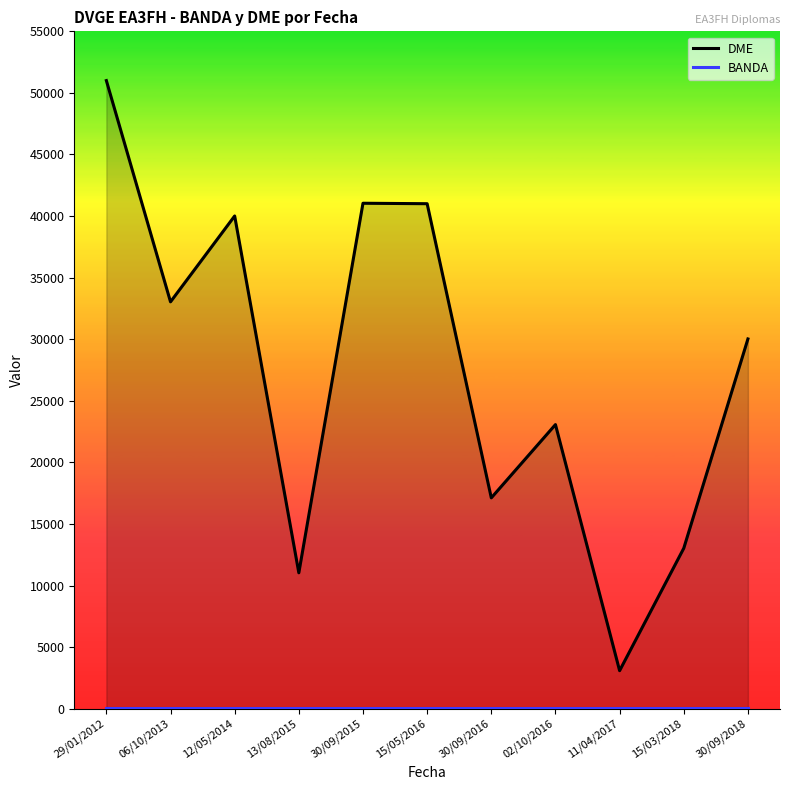

At which category does DME reach its first local peak?

12/05/2014